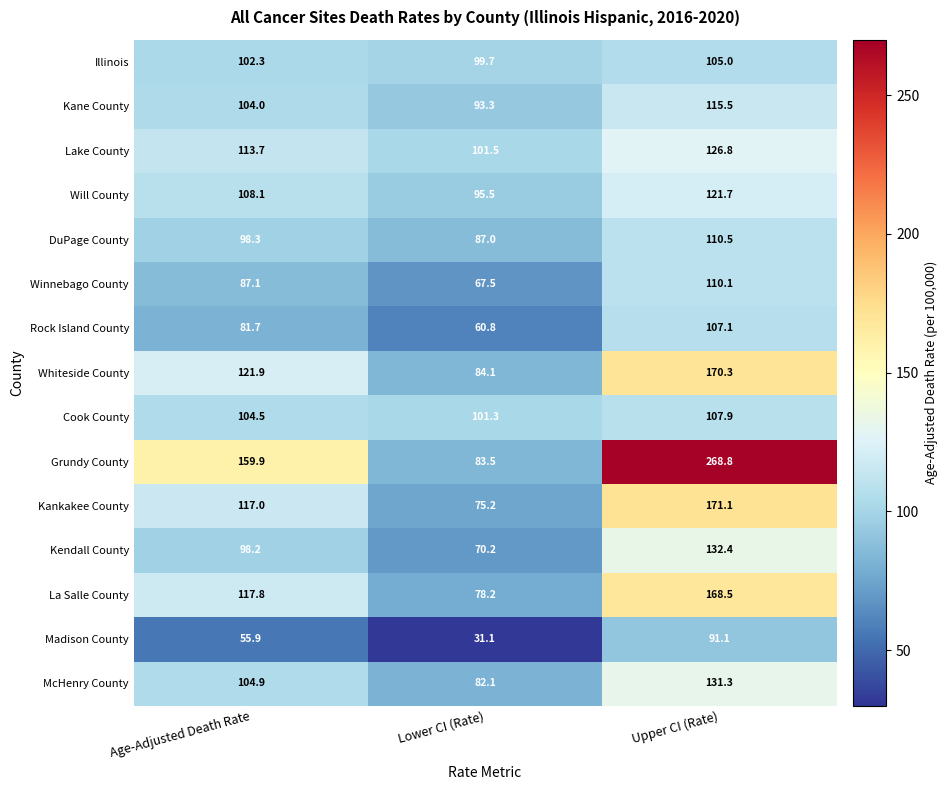

At Upper CI (Rate), list the series in order from smallest to largest.

Madison County, Illinois, Rock Island County, Cook County, Winnebago County, DuPage County, Kane County, Will County, Lake County, McHenry County, Kendall County, La Salle County, Whiteside County, Kankakee County, Grundy County